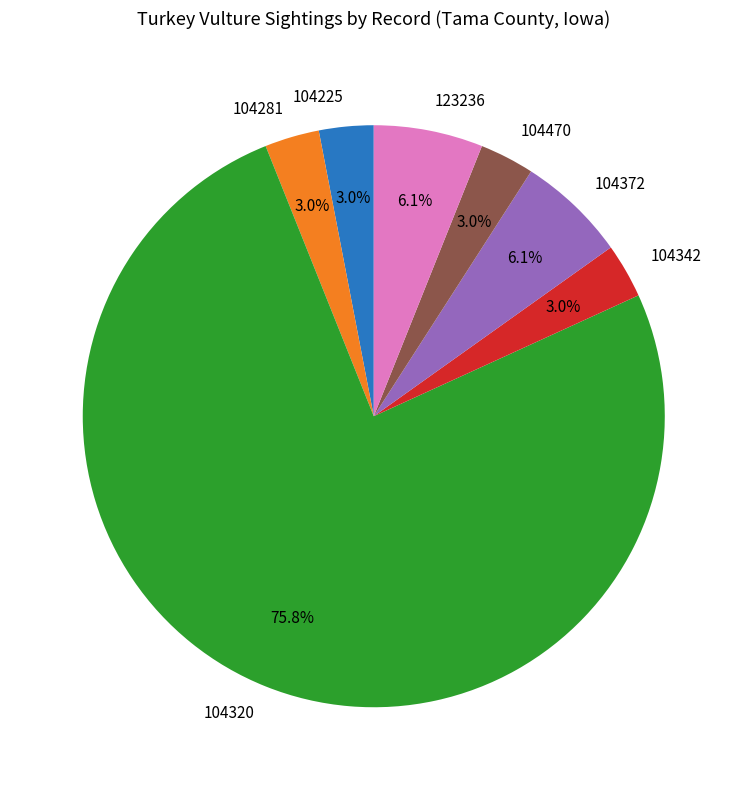

Do 104281 and 104342 together represent more than half of the pie?

No